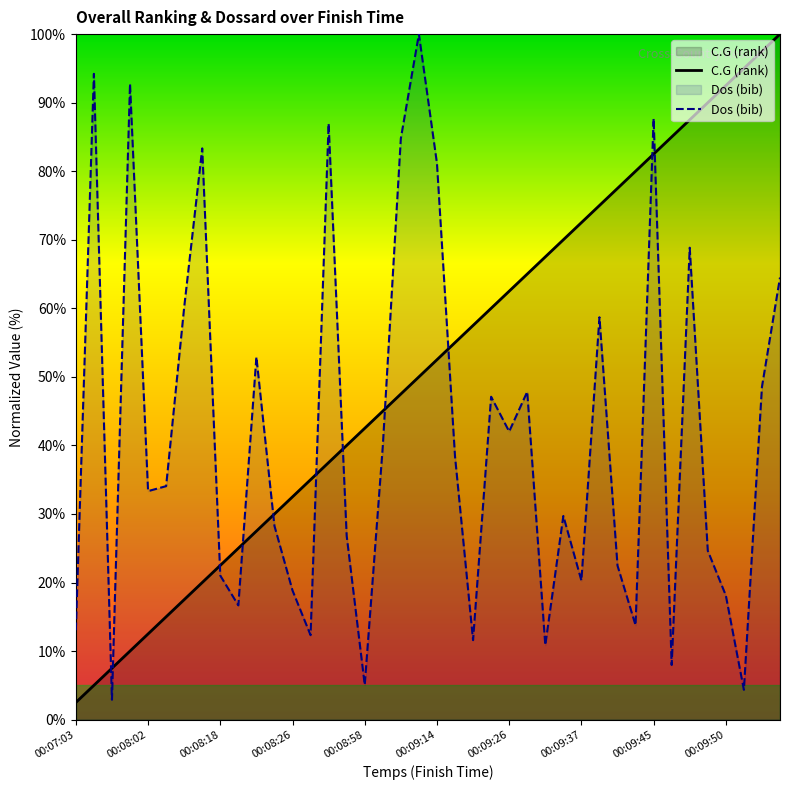

At which category is the sum across all series the highest?

00:09:45